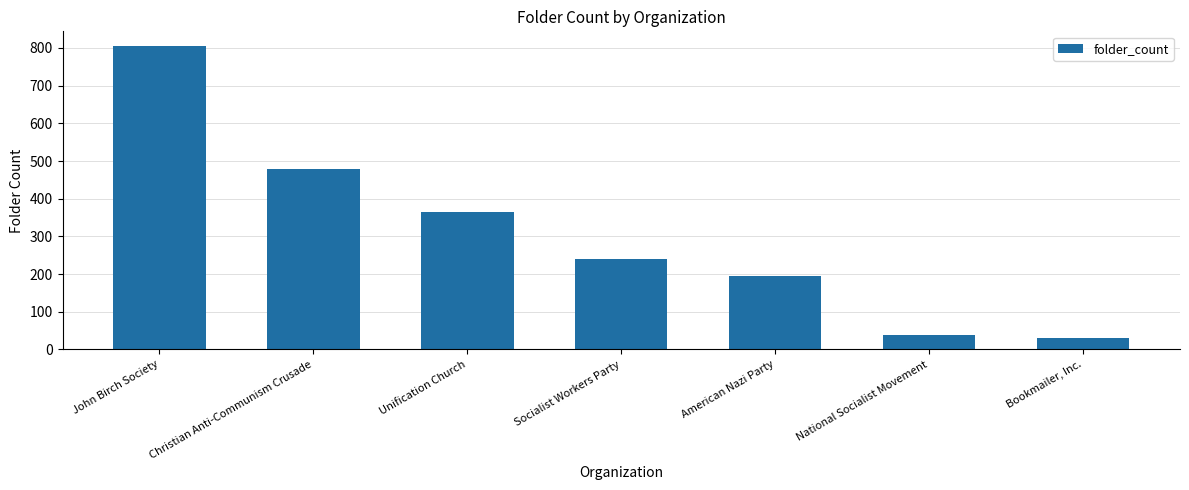

What is the difference between the maximum and minimum values?

774